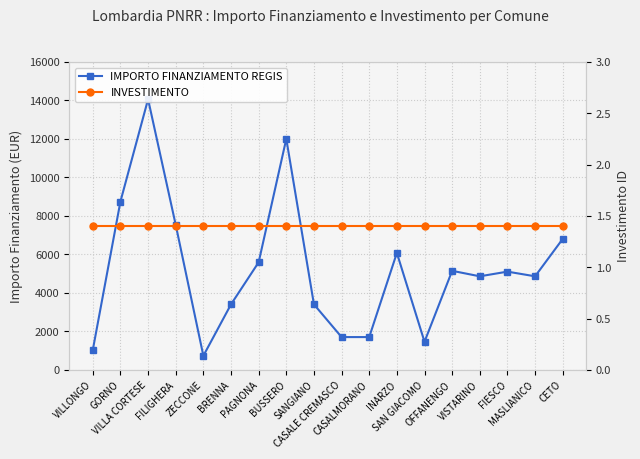

True or false: IMPORTO FINANZIAMENTO REGIS and INVESTIMENTO cross at least once.

False